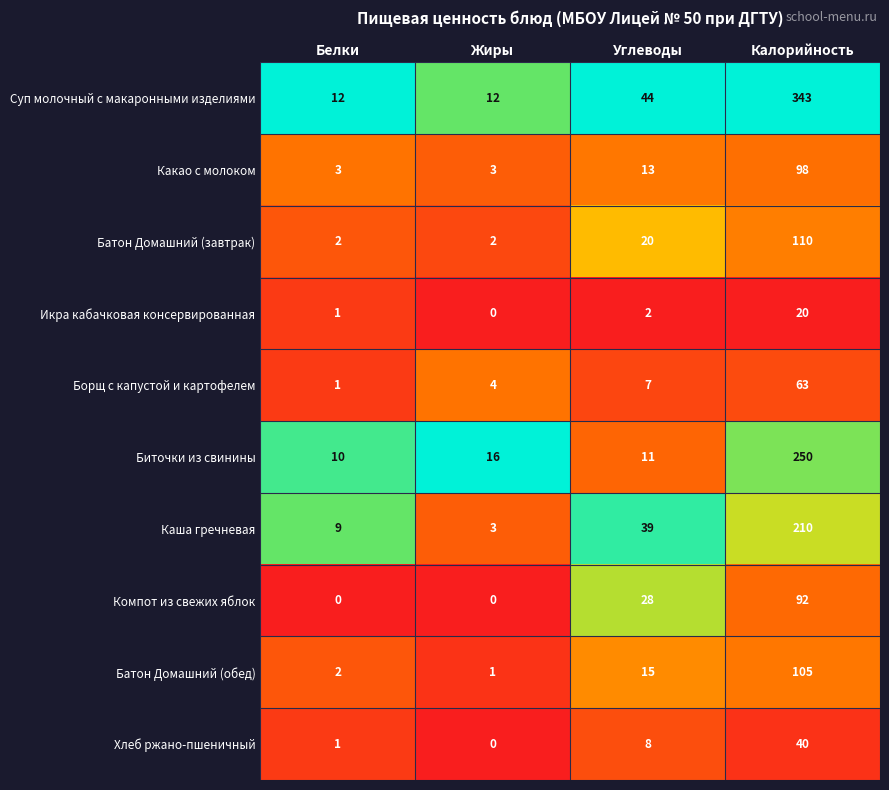

What is the difference between the maximum and minimum values in the Каша гречневая series?

207